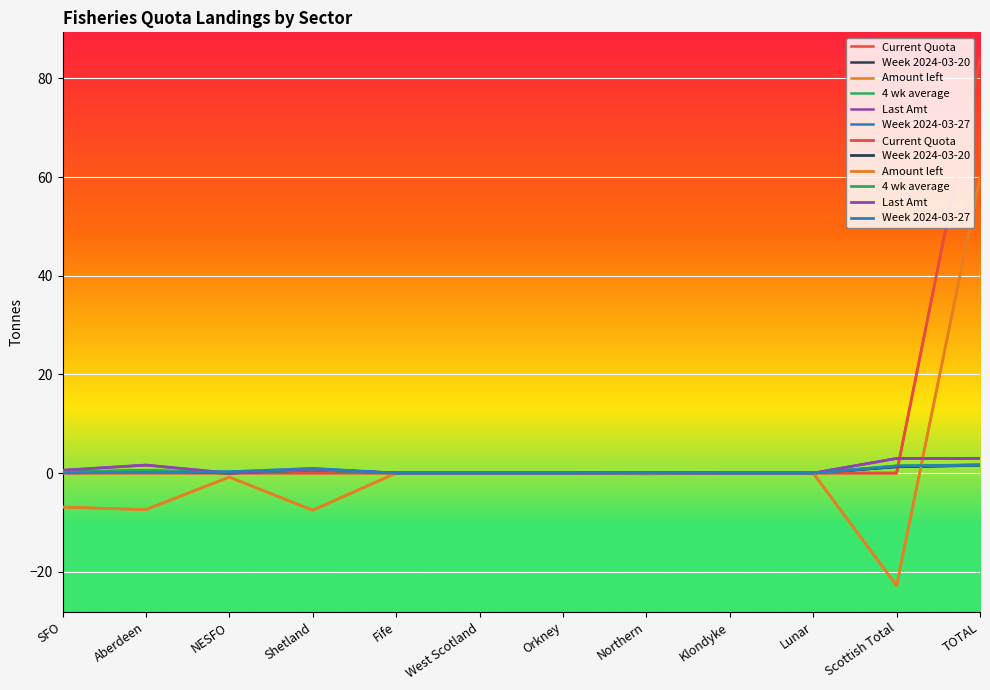

The value of Week 2024-03-20 at Shetland is 0.6. True or false?

True